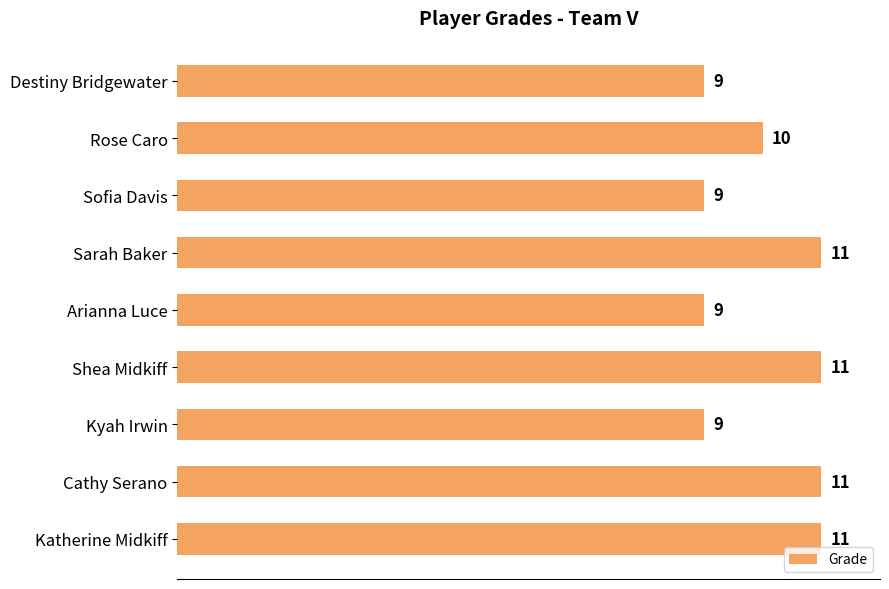

What is the minimum value shown in the chart?

9